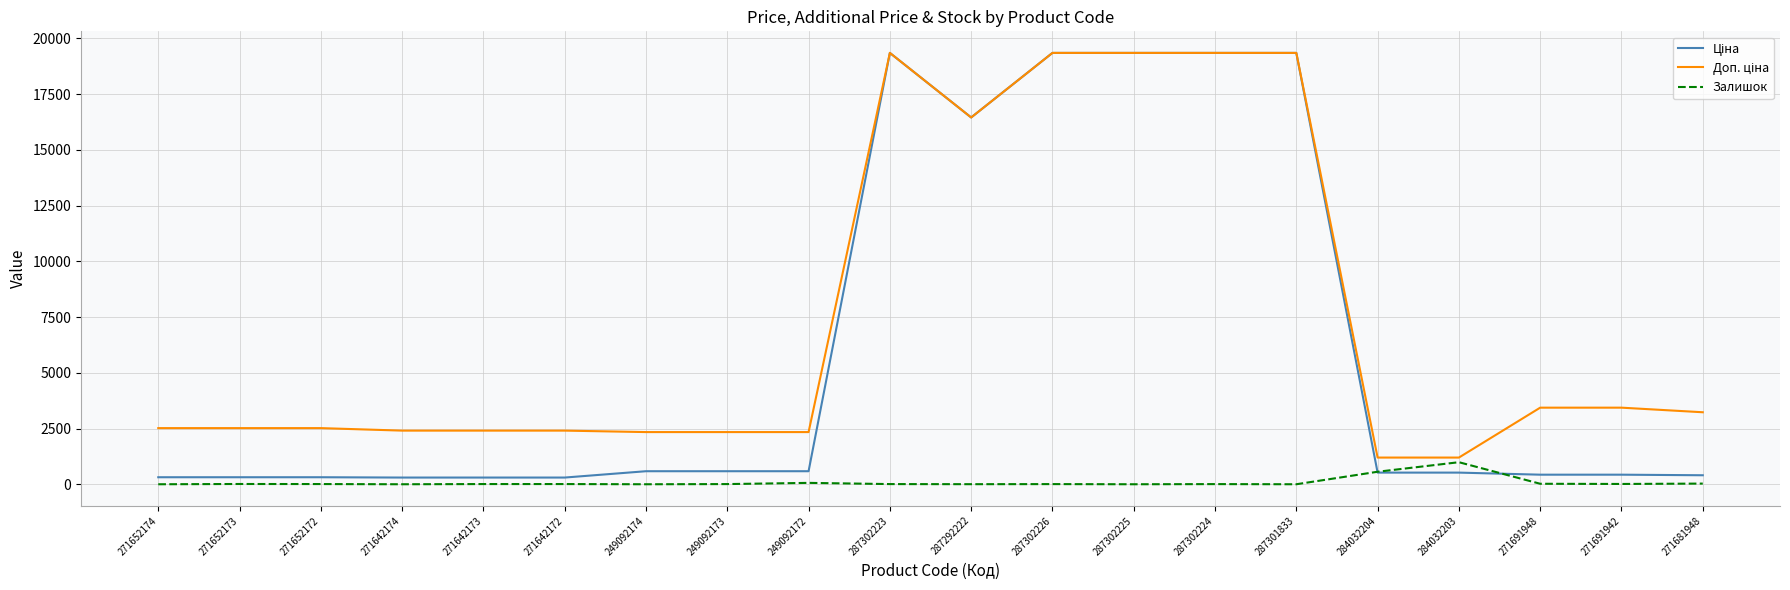

The value of Залишок at 271652174 is 0.0. True or false?

True